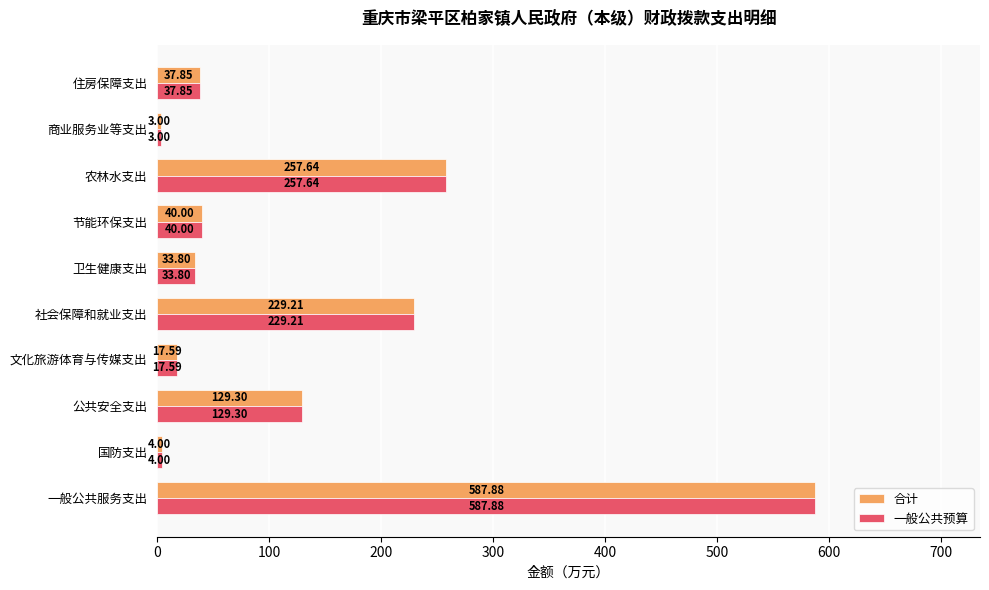

Rank the categories by 一般公共预算 value from lowest to highest.

商业服务业等支出, 国防支出, 文化旅游体育与传媒支出, 卫生健康支出, 住房保障支出, 节能环保支出, 公共安全支出, 社会保障和就业支出, 农林水支出, 一般公共服务支出